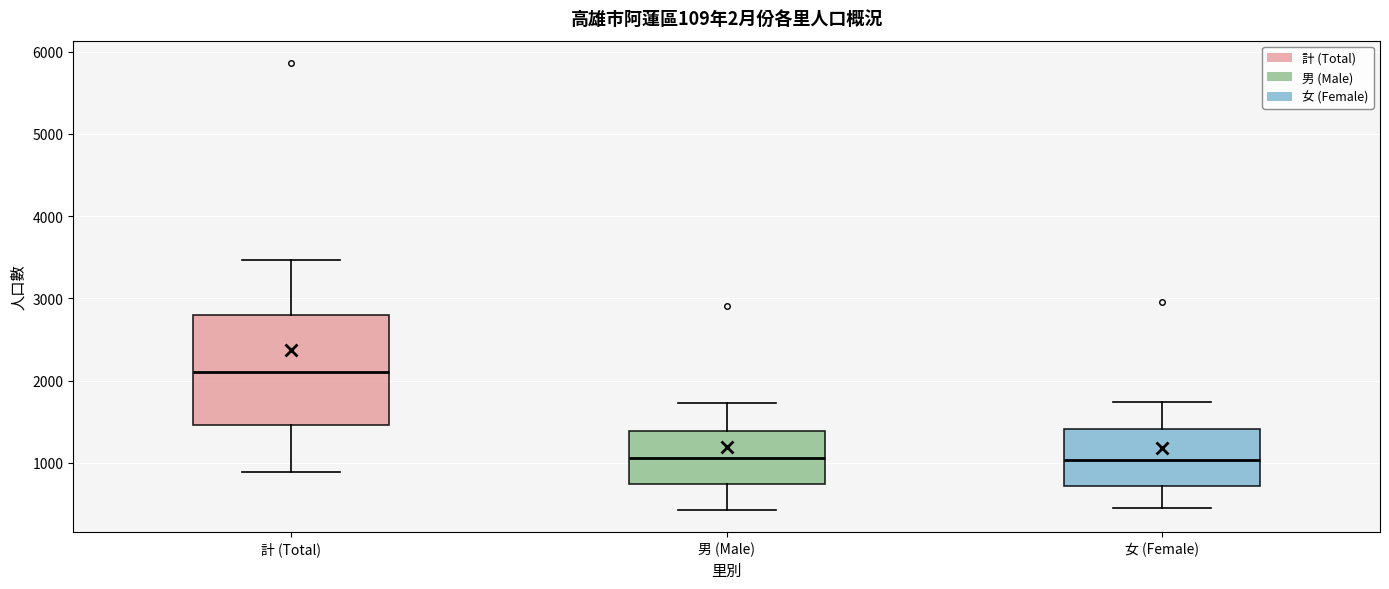

Where does the median line of the box for 計 (Total) sit on the y-axis? The values are not printed on the chart, so give them approximately, as read against the axis.

2100